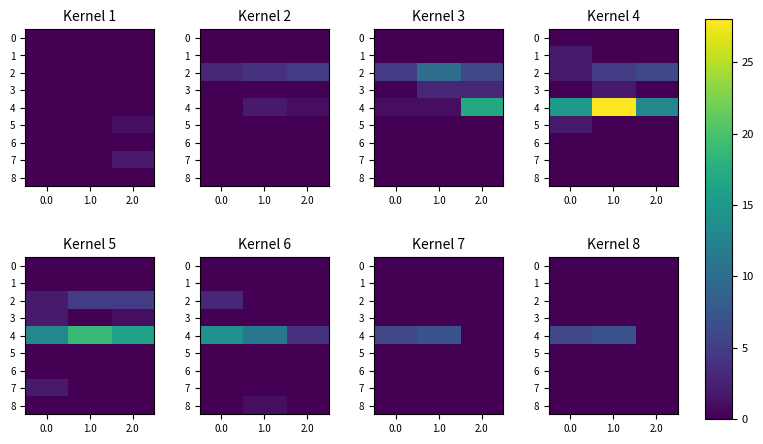

What is the total value across all series at 1.0?

7